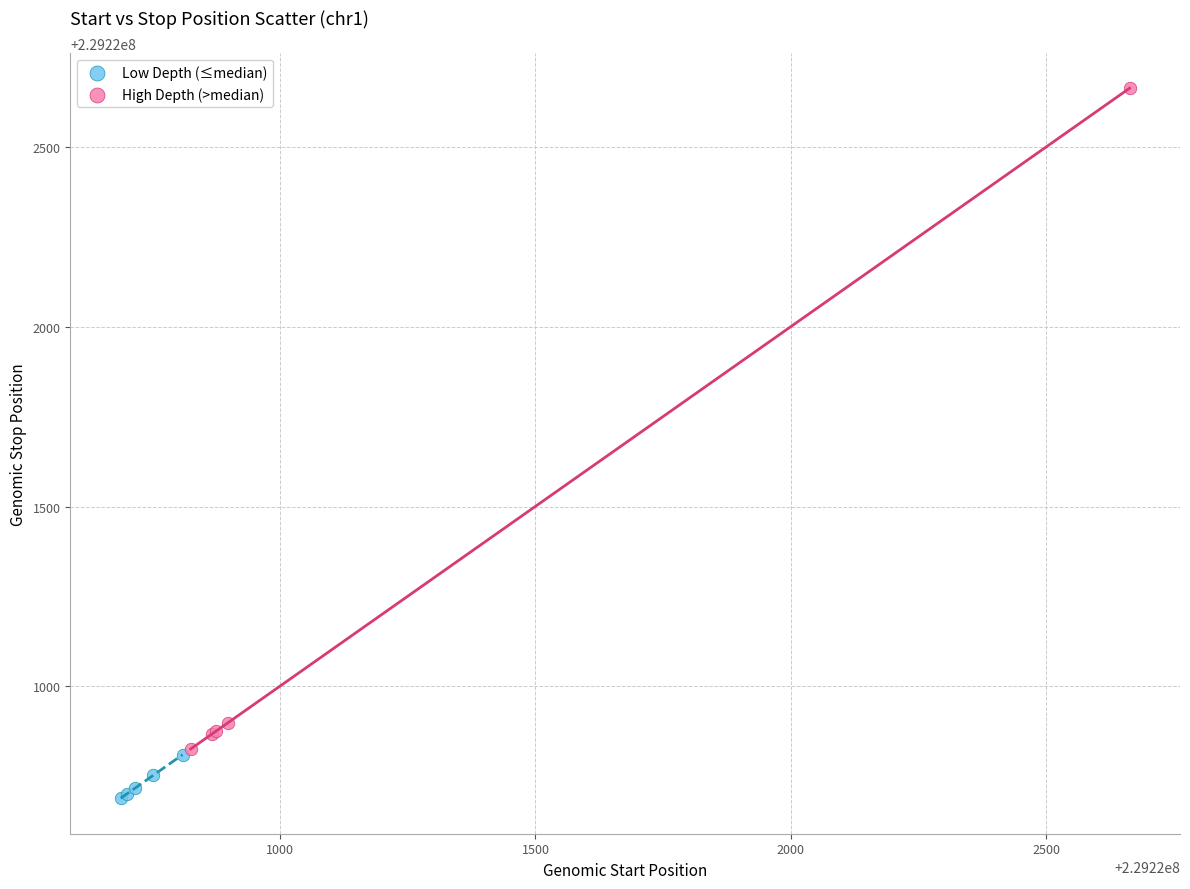

Which series reaches the maximum Y coordinate?

High Depth (>median)